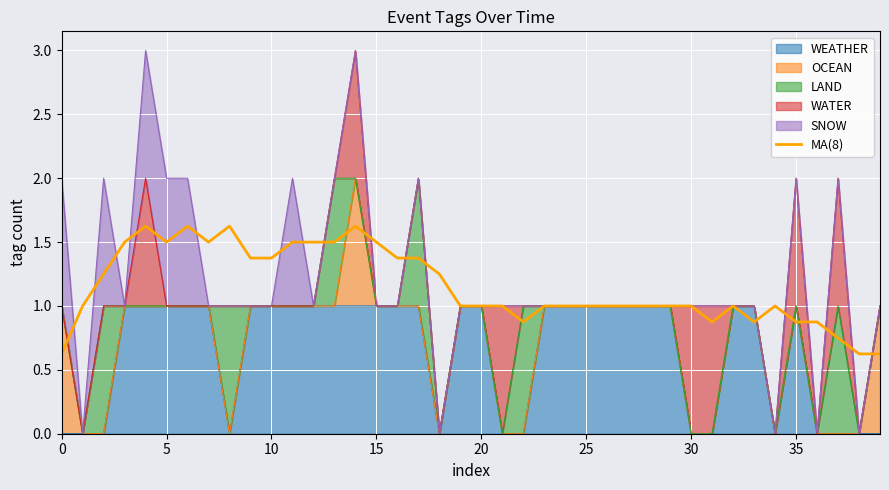

What is the approximate value at 22?

0.9